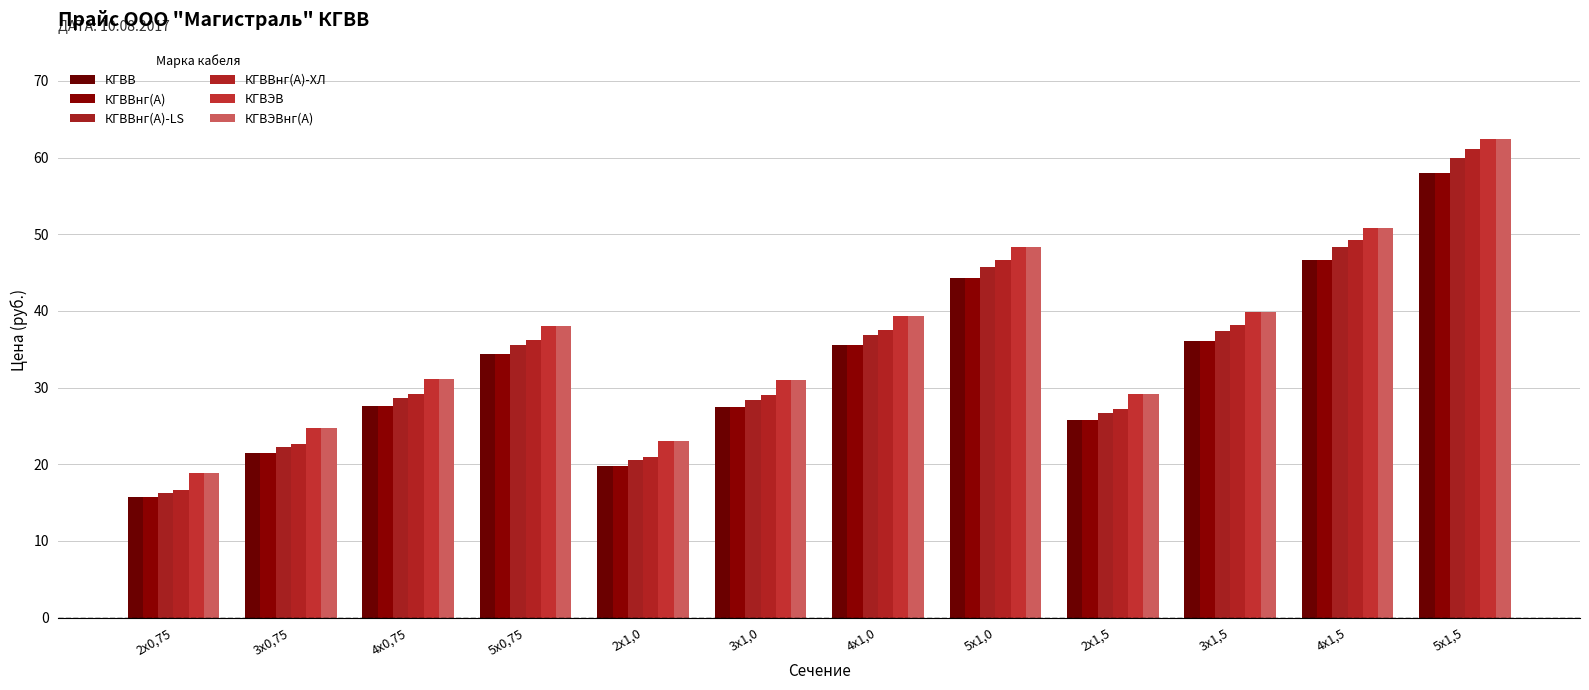

How many data points in КГВВнг(А)-LS are less than 35?

6